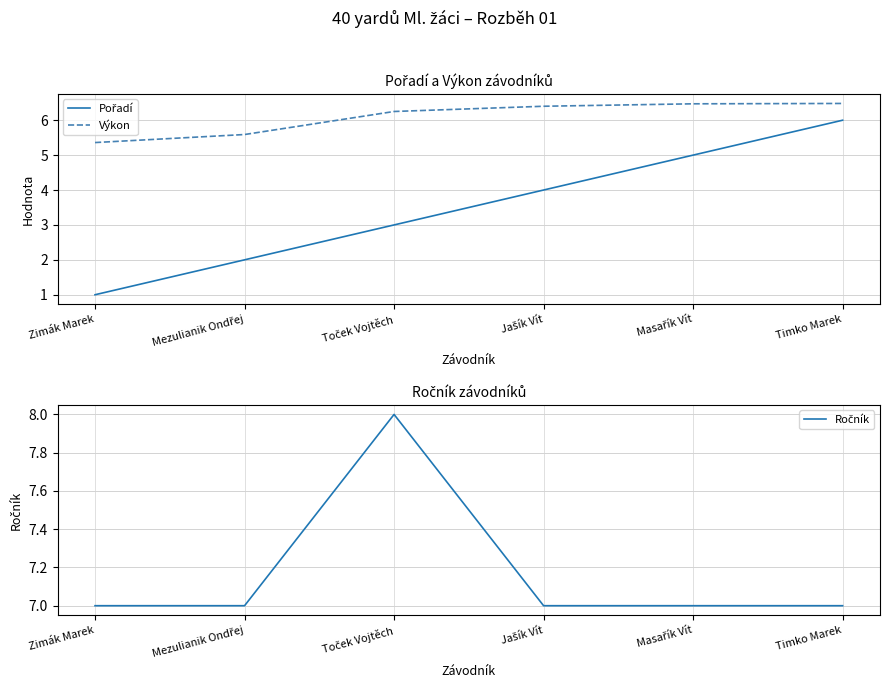

Which series has the widest spread of values?

Pořadí